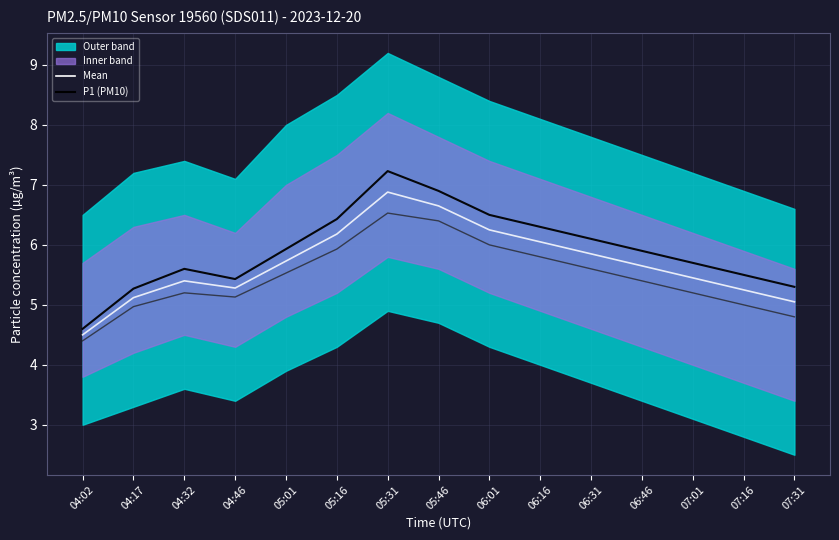

Which label corresponds to the largest value in the chart?

05:31